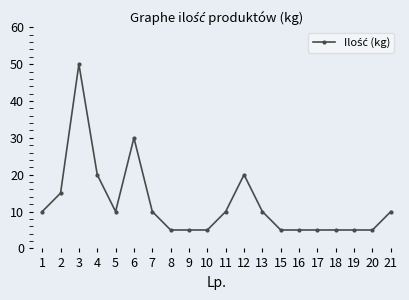

True or false: there are more than 1 points higher than both neighbors.

True